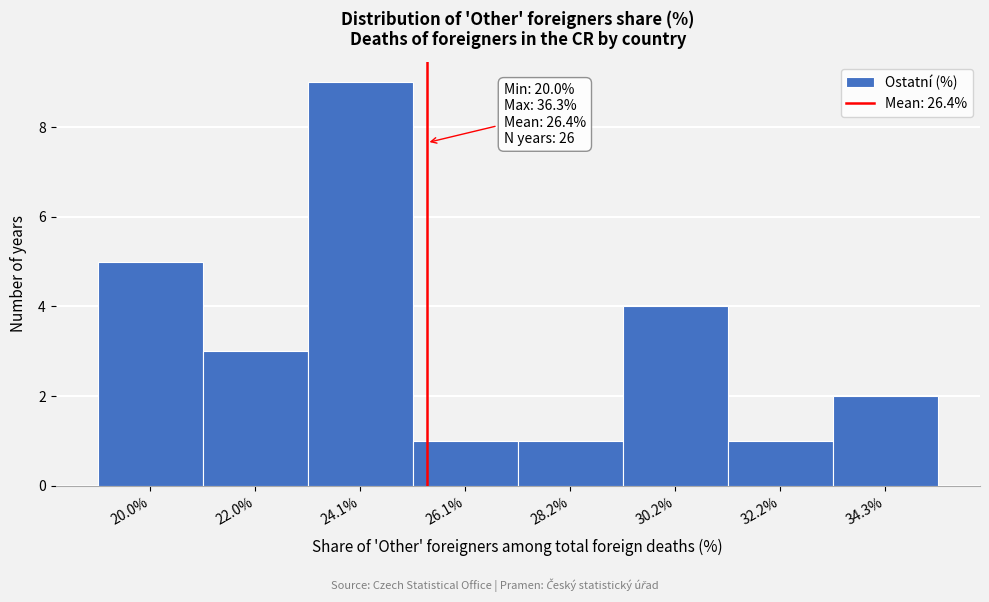

Reading left to right, what are all the values shown in this chart?

20.0%=5	22.0%=3	24.1%=9	26.1%=1	28.2%=1	30.2%=4	32.2%=1	34.3%=2